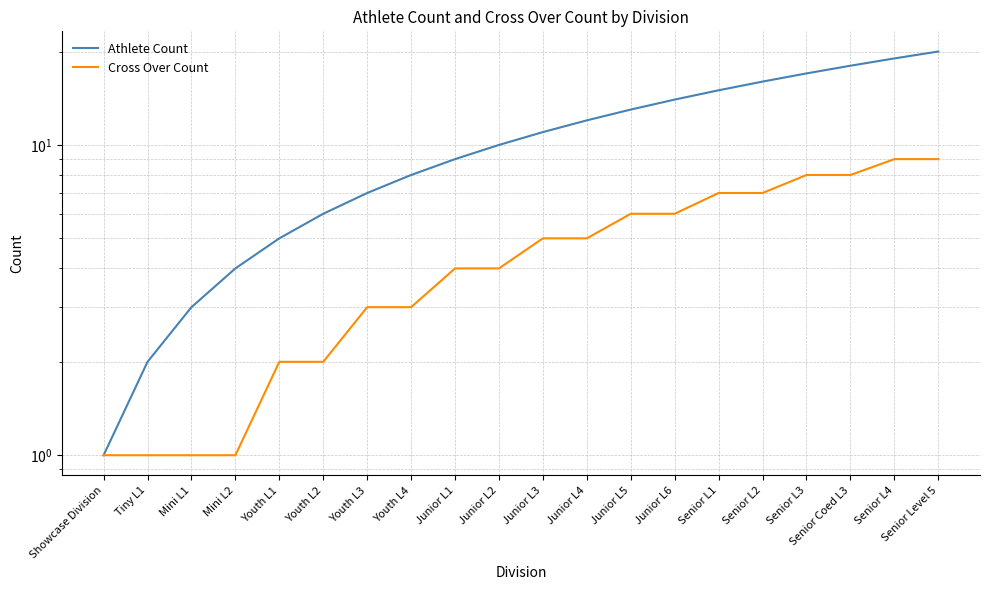

What is the label of the 16th point from the left?

Senior L2